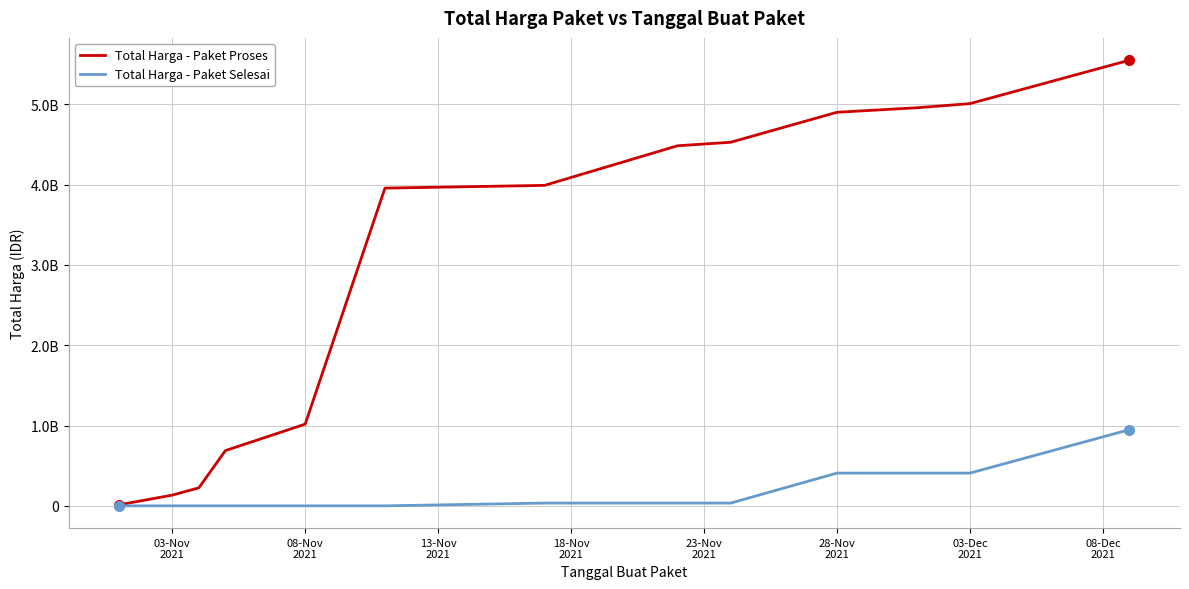

List the series in order of their overall mean, lowest first.

Total Harga - Paket Selesai, Total Harga - Paket Proses